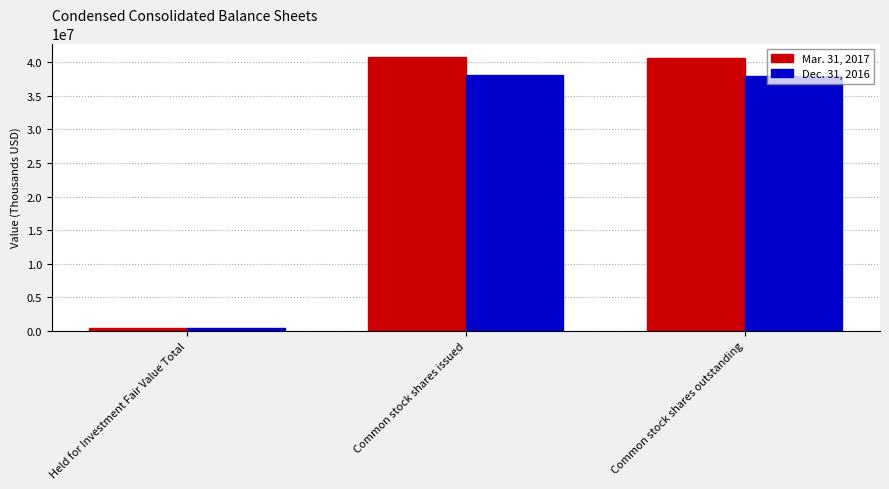

Read the Dec. 31, 2016 value at Common stock shares issued, to the nearest 10.

38090570